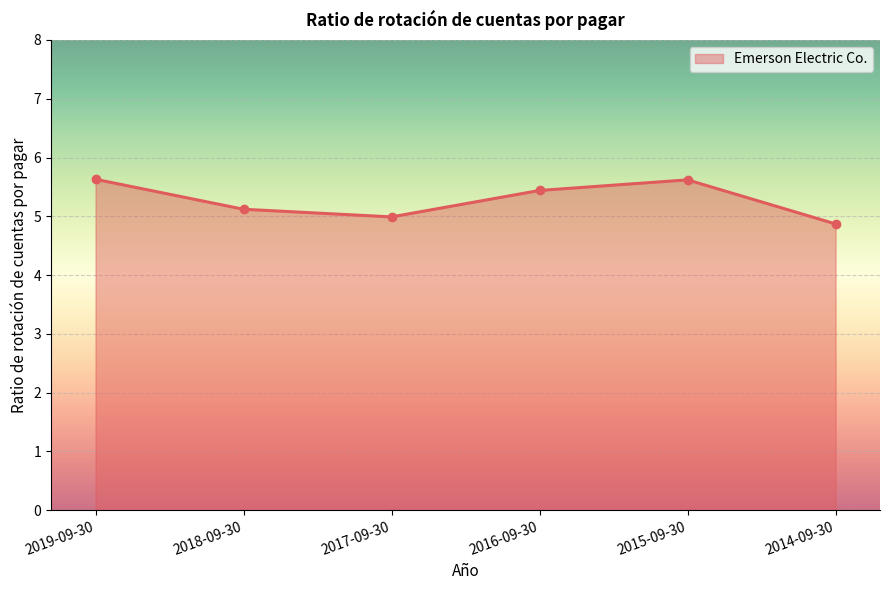

How many interior local valleys (lower than both neighbors) does the data have?

1